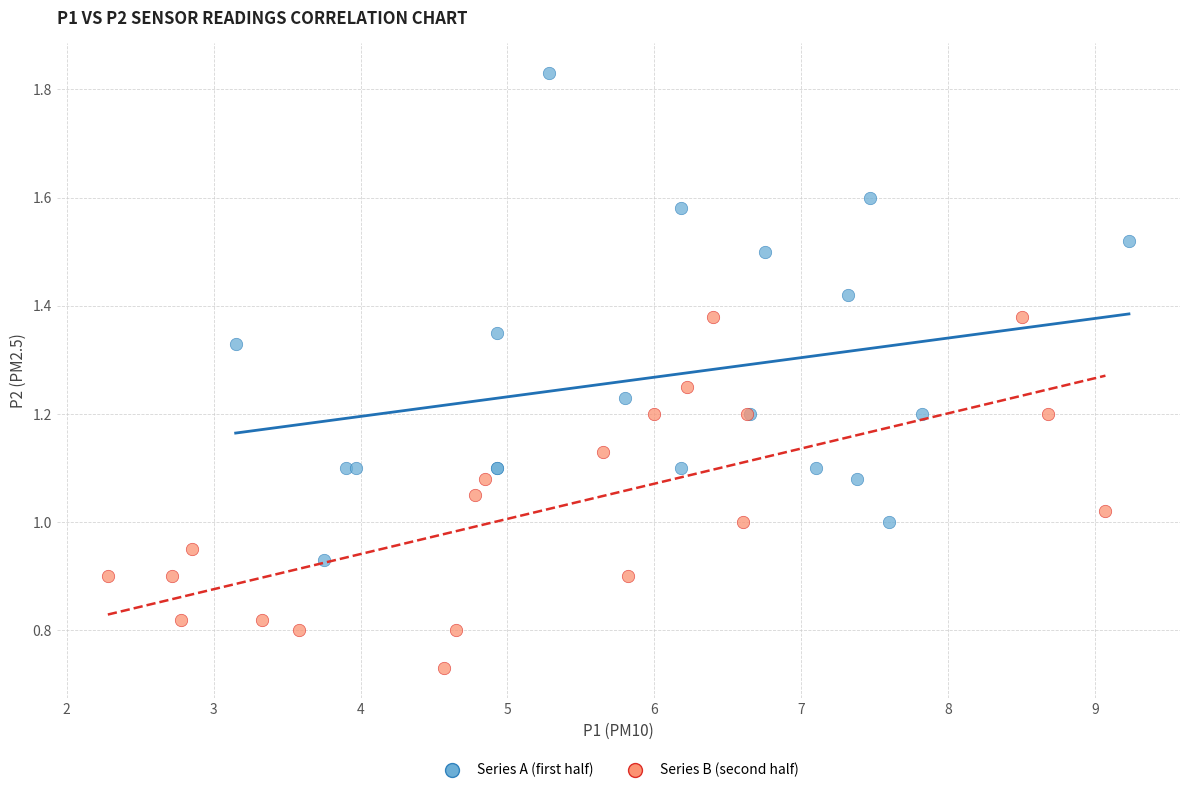

Which series has the widest spread of Y values?

Series A (first half)